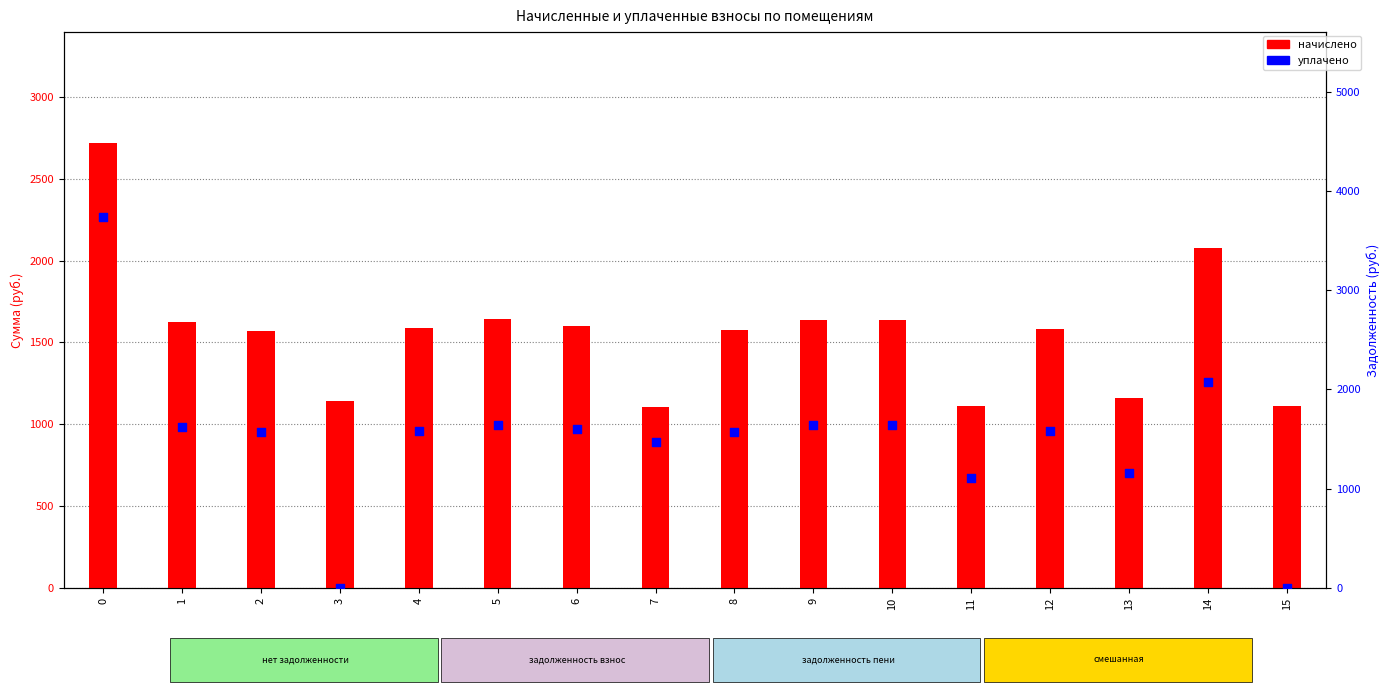

Is the value of уплачено at 13 greater than the value of начислено at 5?

No